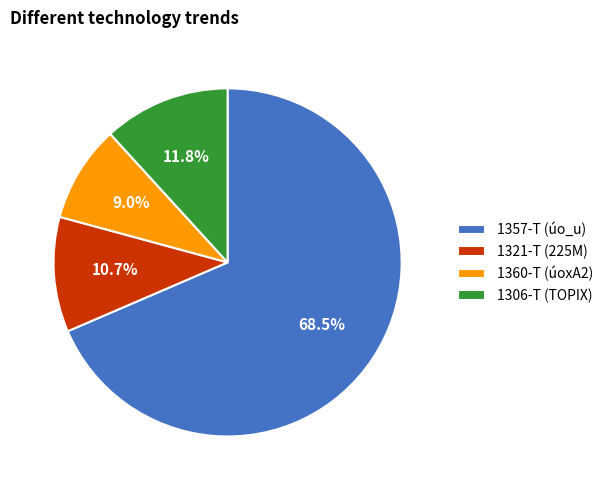

To the nearest percent, what is the difference between the 1321-T and 1357-T slice percentages?

58%